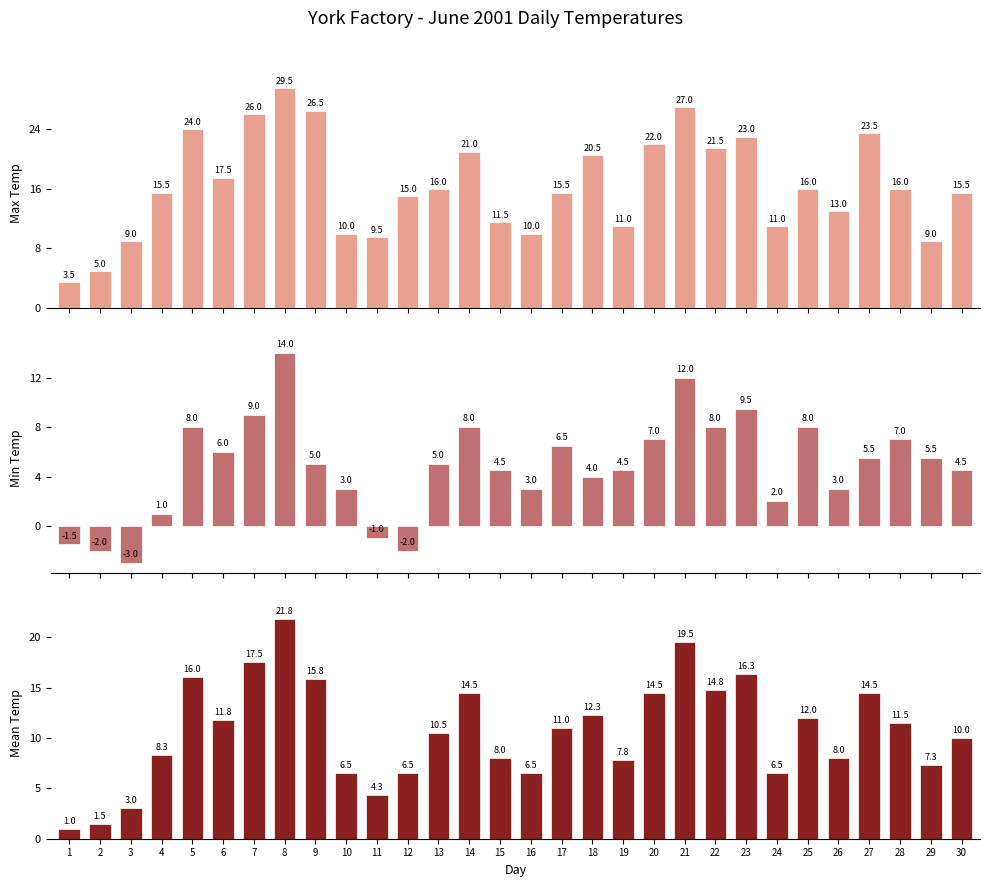

What is the sum of the Min Temp (C) values at 11 and 19?

3.5